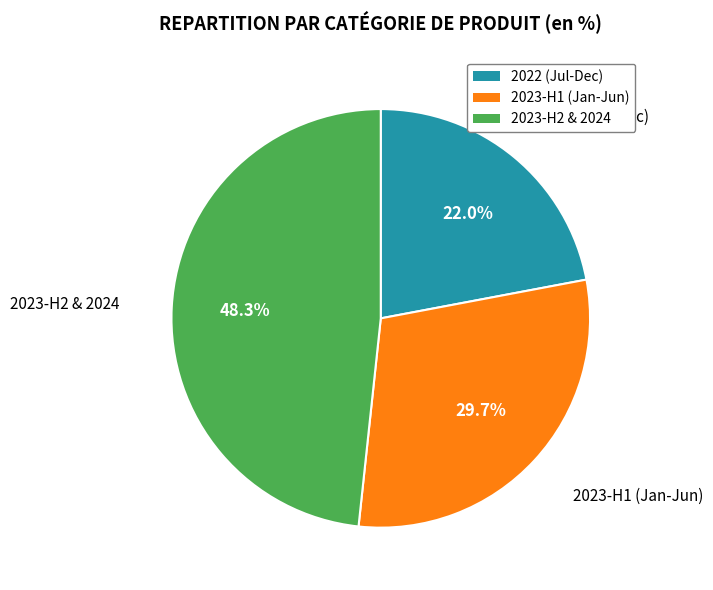

Is there a majority slice in this chart?

No